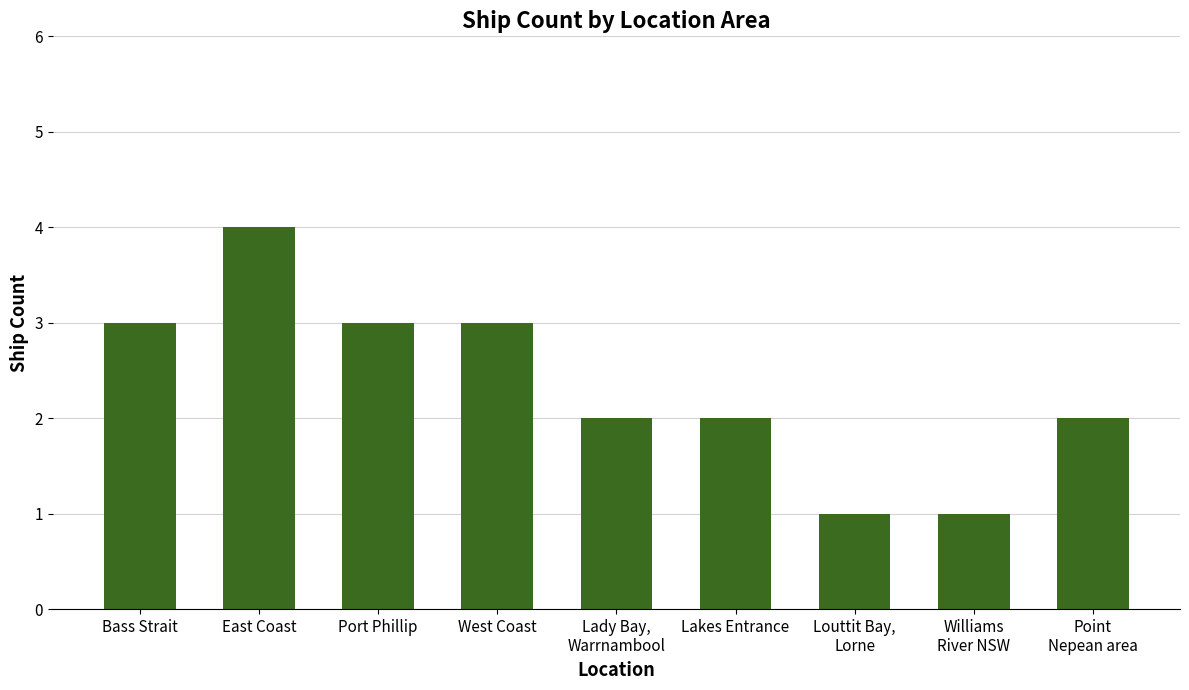

What is the label of the 7th bar from the right?

Port Phillip